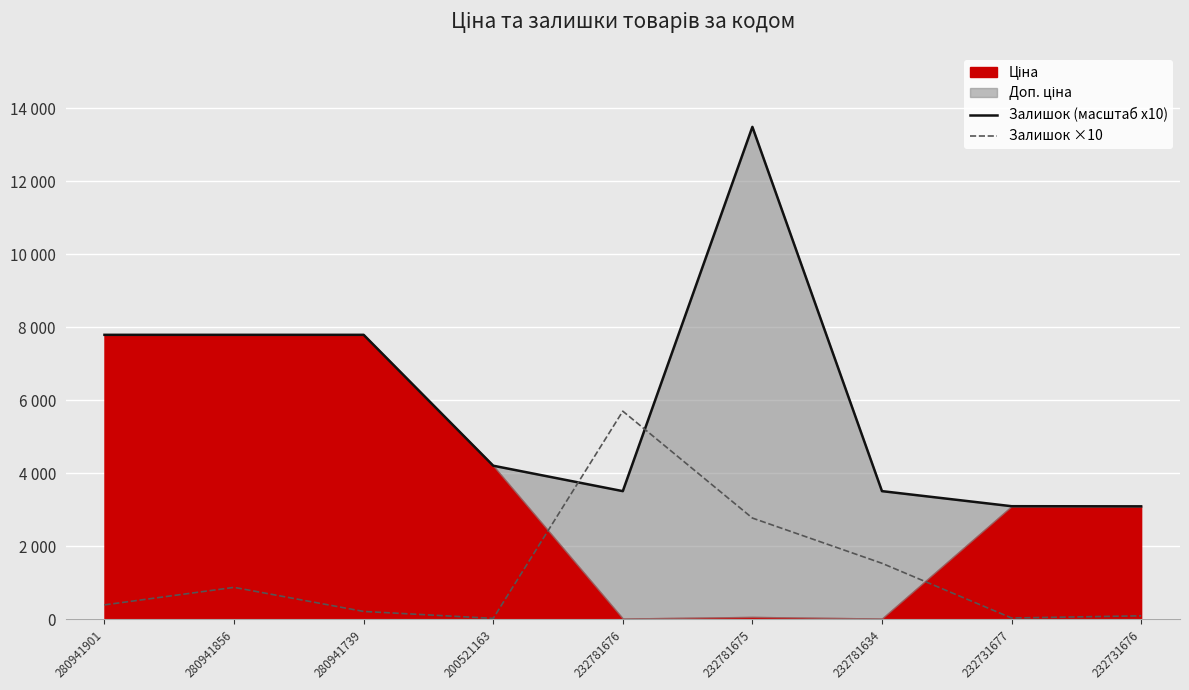

How many intersections are there between Залишок ×10 and Залишок (масштаб x10)?

2